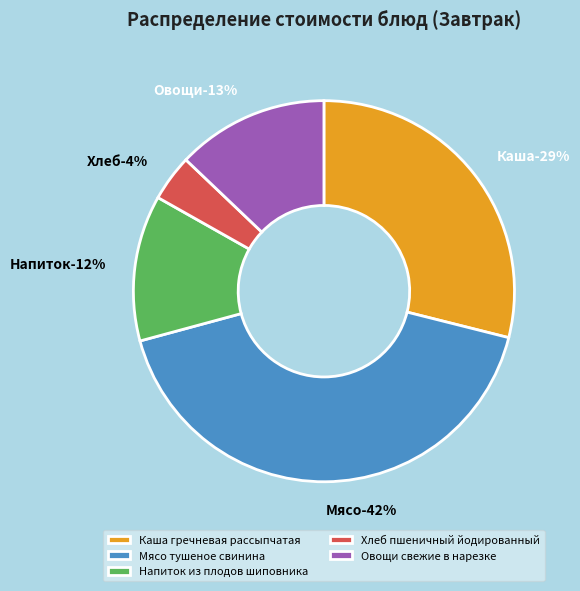

Is it true that Напиток из плодов шиповника is 12% of the pie?

True